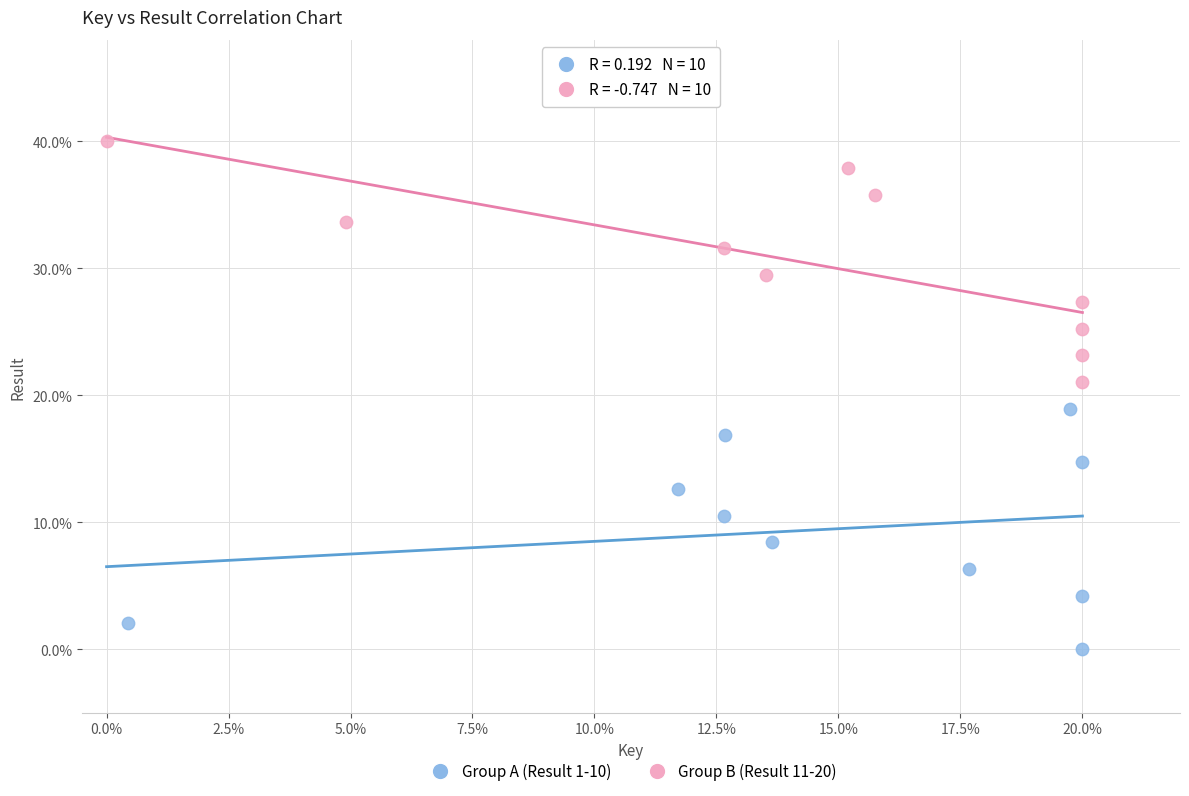

Which series reaches the minimum Y coordinate?

Group A (Result 1-10)